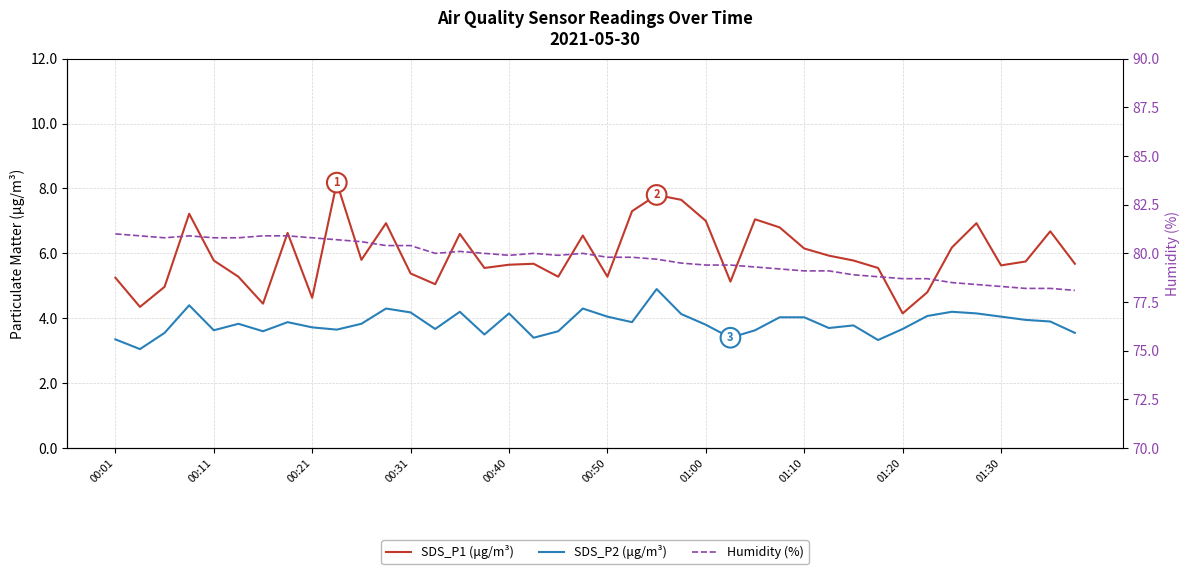

Which series has the widest spread of values?

SDS_P1 (μg/m³)